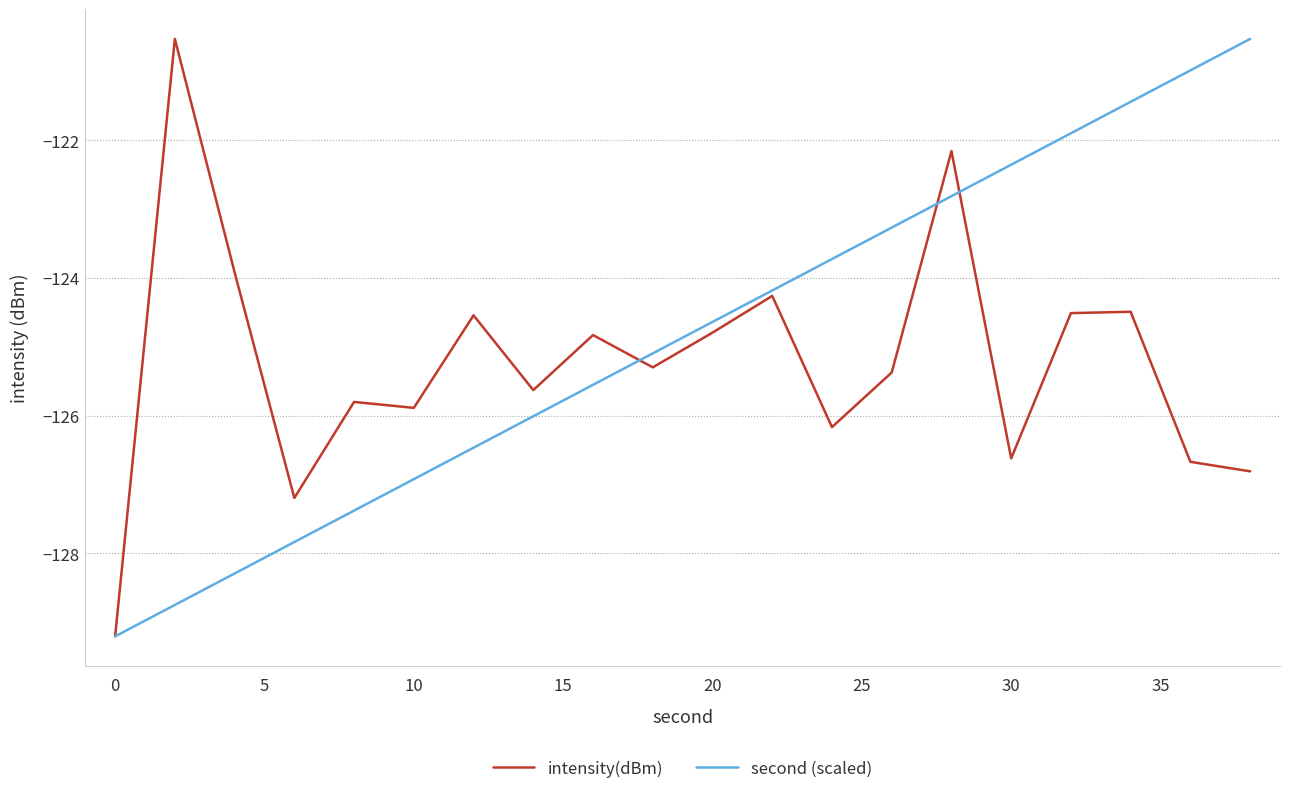

What is the greatest value displayed?

-120.5